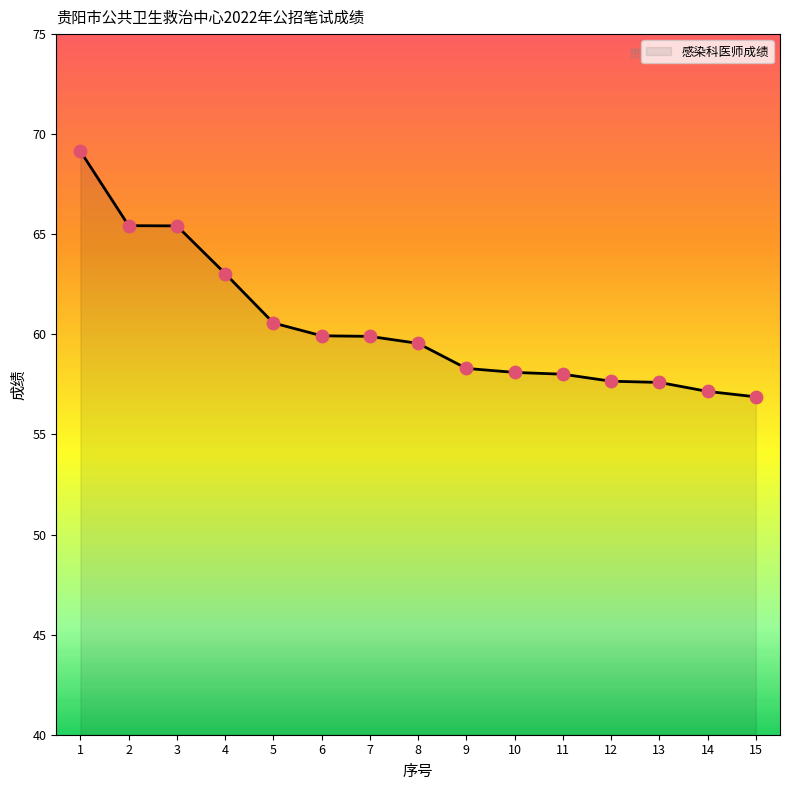

Which has a higher value, 5 or 2?

2